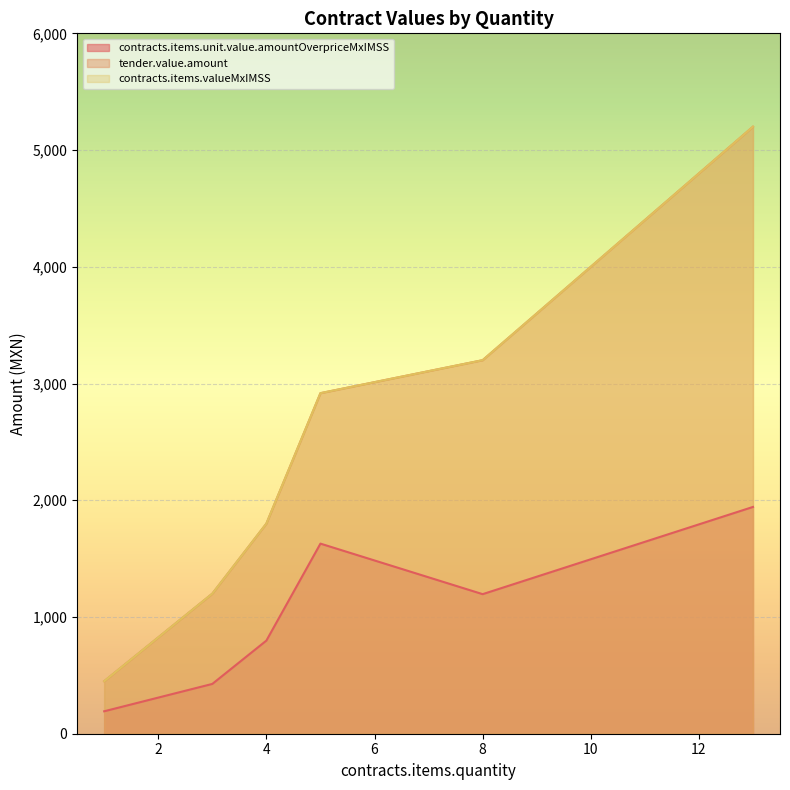

True or false: contracts.items.valueMxIMSS and tender.value.amount intersect in this chart.

False